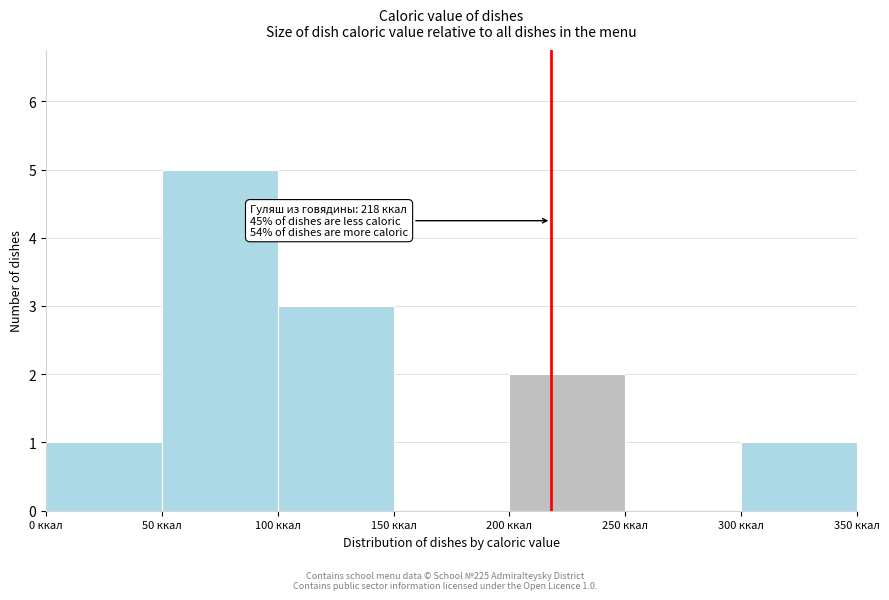

Which range on the x-axis has the tallest bar?

50 to 100